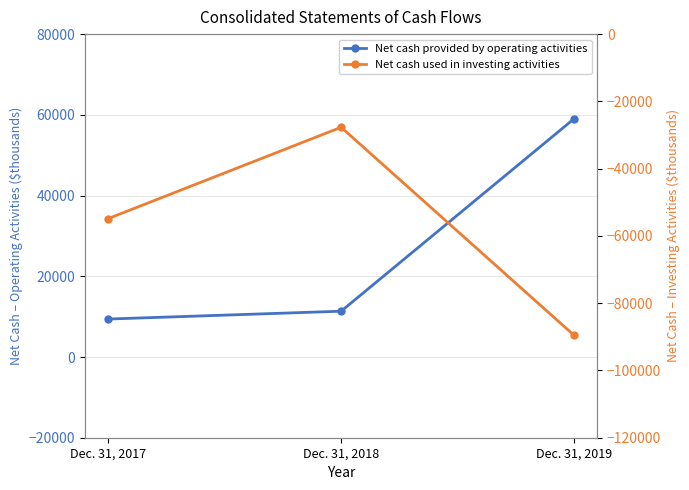

How many lines are shown in the chart?

2